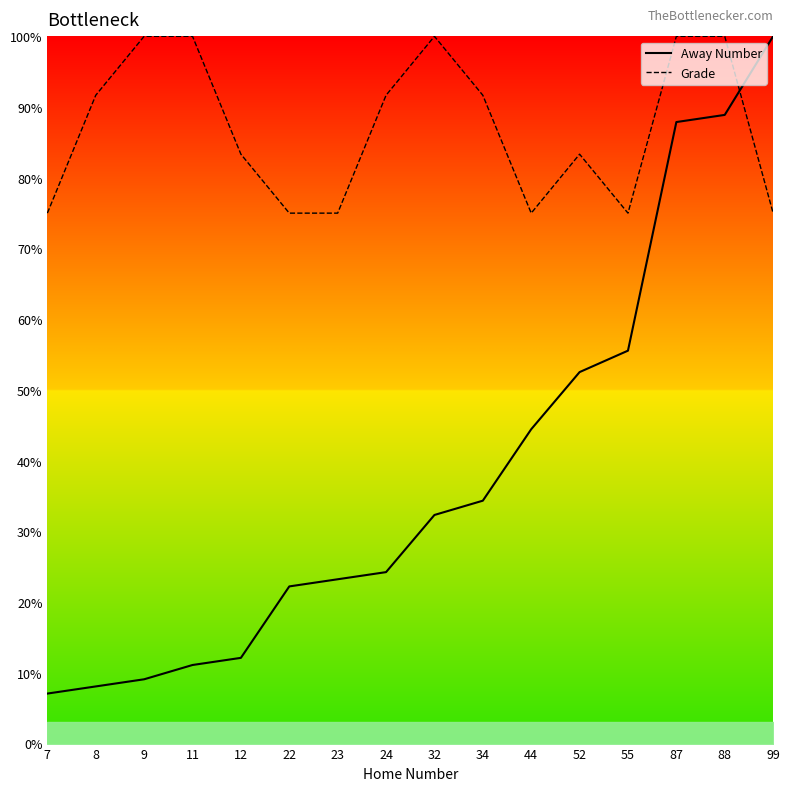

At 99, list the series in order from largest to smallest.

Away Number, Grade